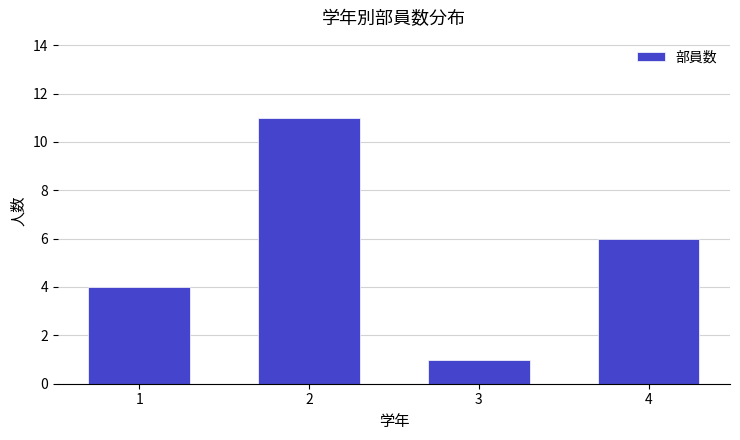

Reading left to right, transcribe all the data shown in this chart.

1=4	2=11	3=1	4=6